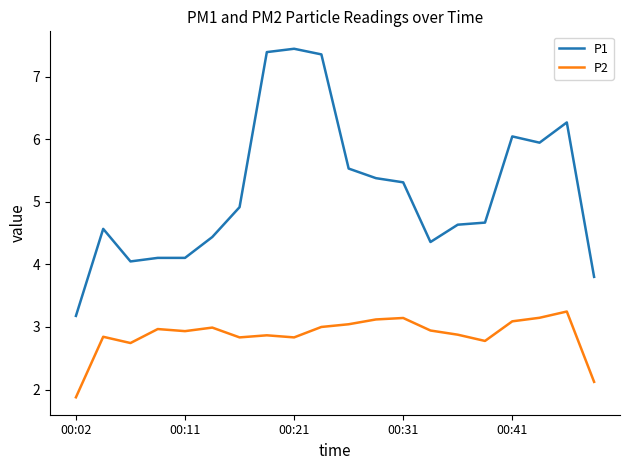

What is the maximum value for P1?

7.4